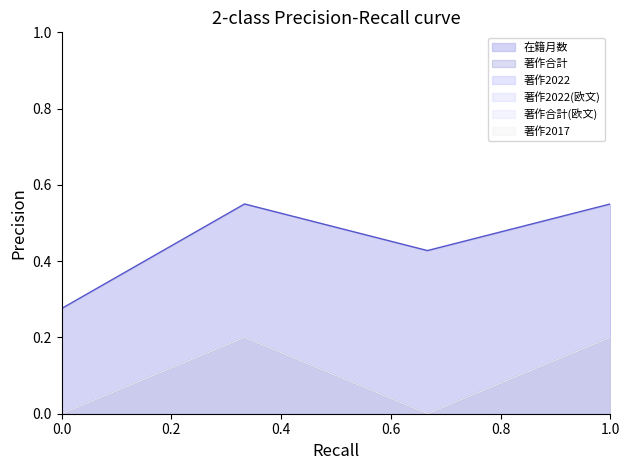

Does the chart display data point markers on the line(s)?

No